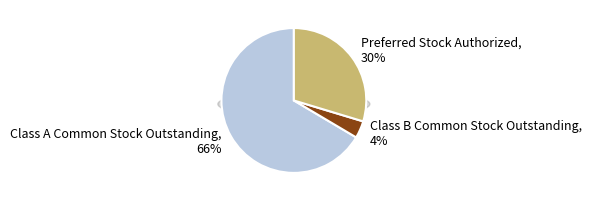

Which category has the smallest portion of the pie?

Class B Common Stock Outstanding